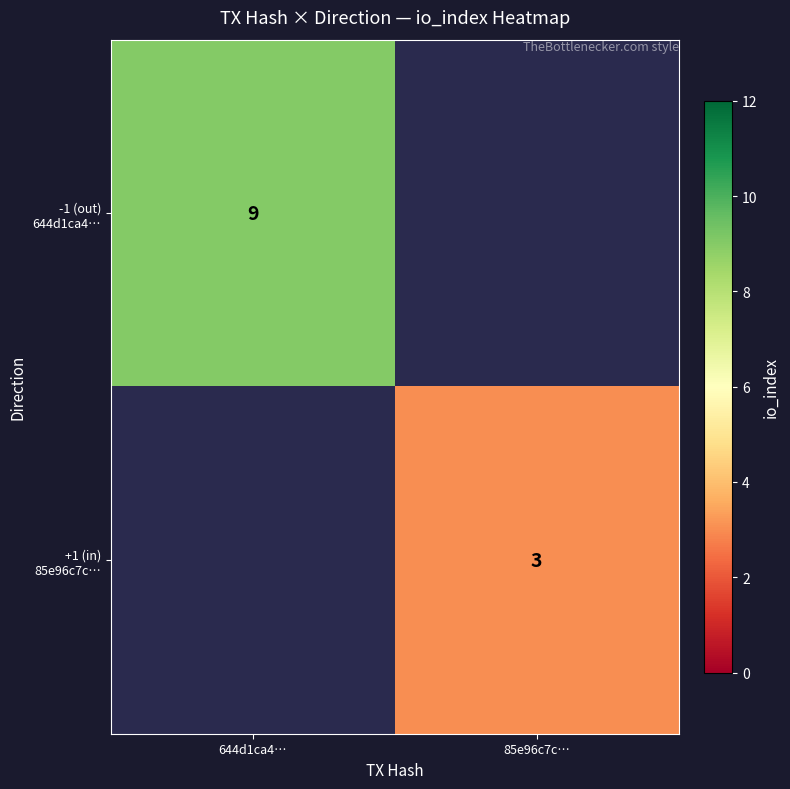

What is the minimum value shown in the chart?

3.0